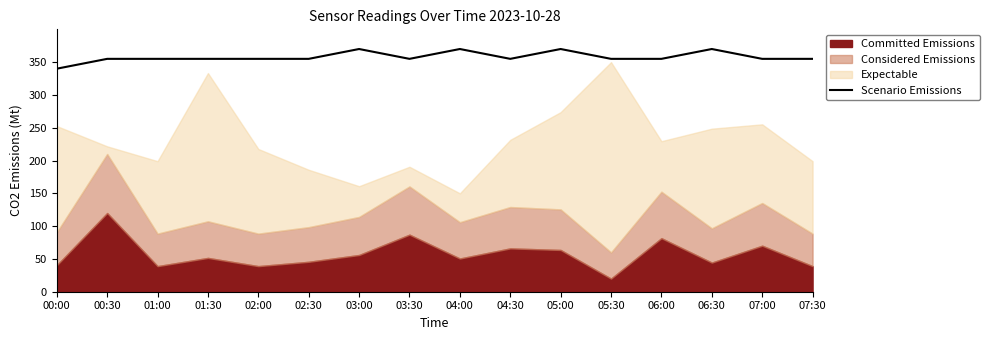

True or false: there are more than 0 points higher than both neighbors.

True